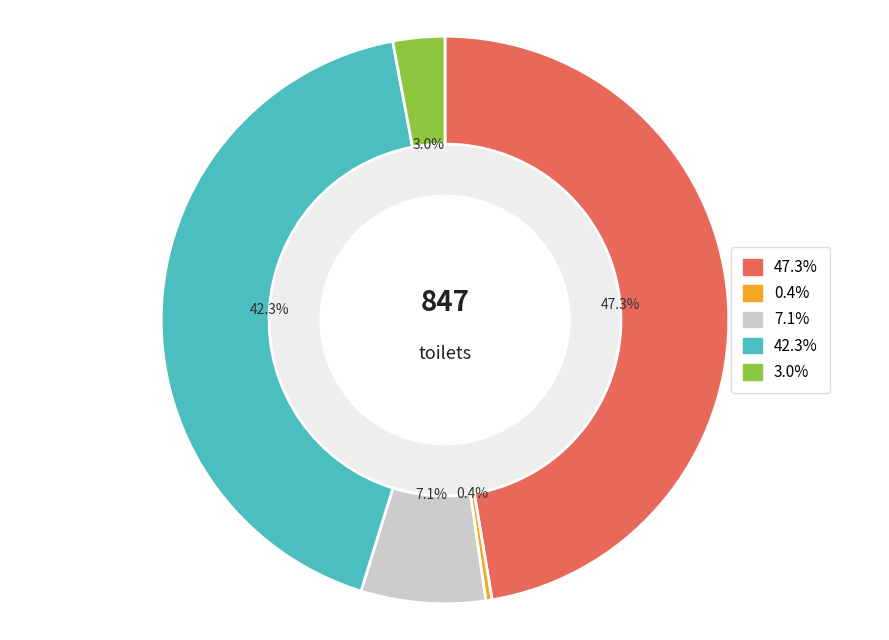

Is there any slice that represents more than half of the pie?

No